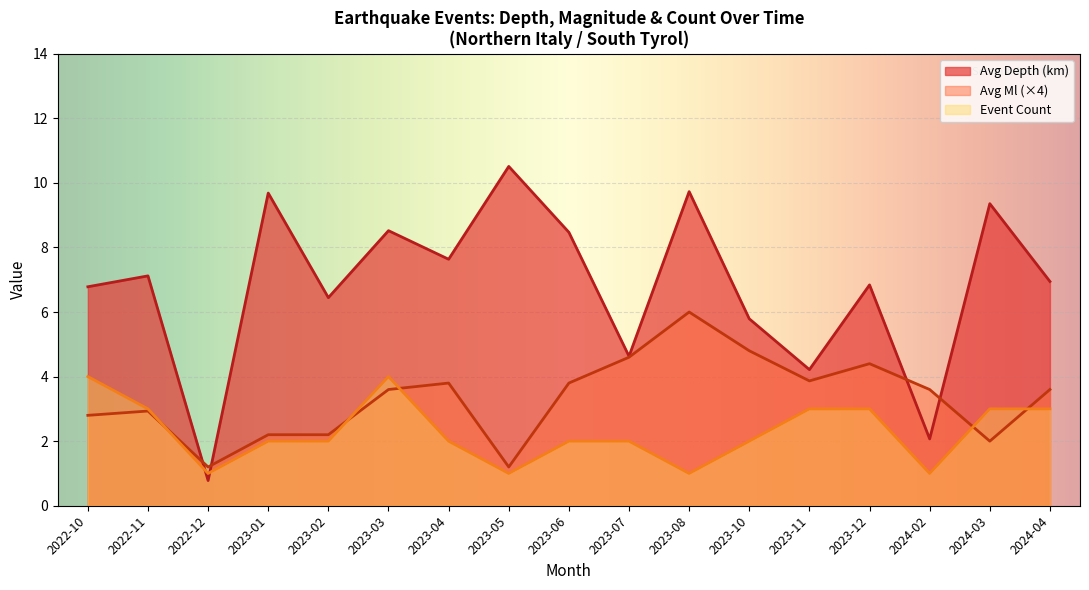

At which category is the sum across all series the highest?

2023-08